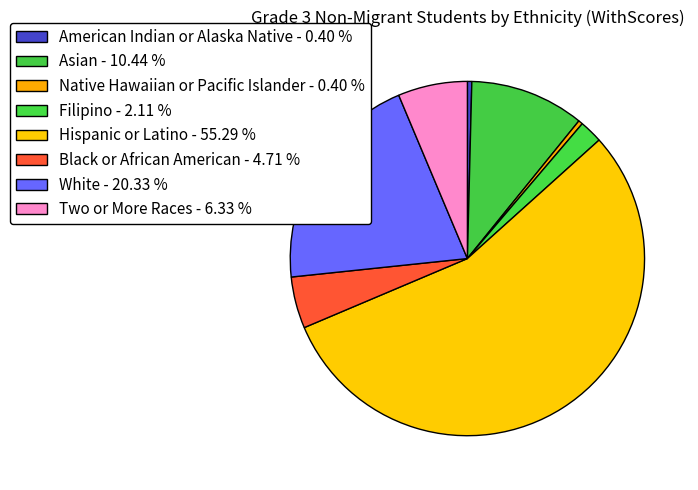

Count the number of slices in the pie.

8